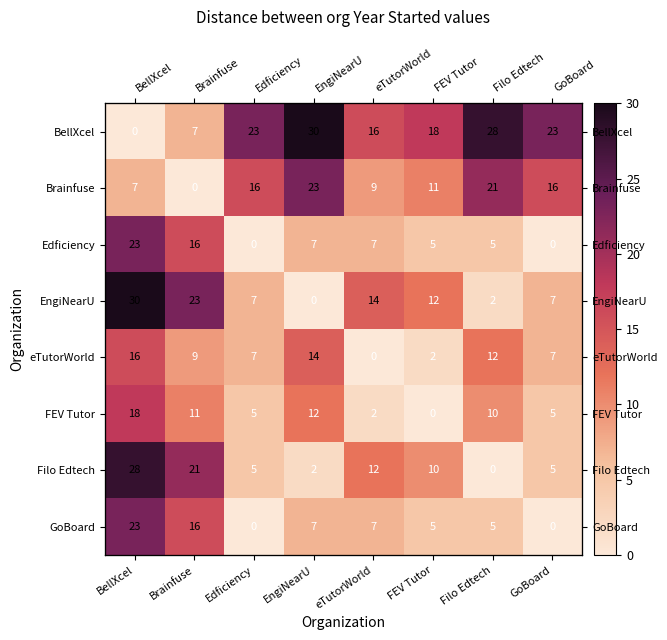

How many data points in Filo Edtech are above 10?

3